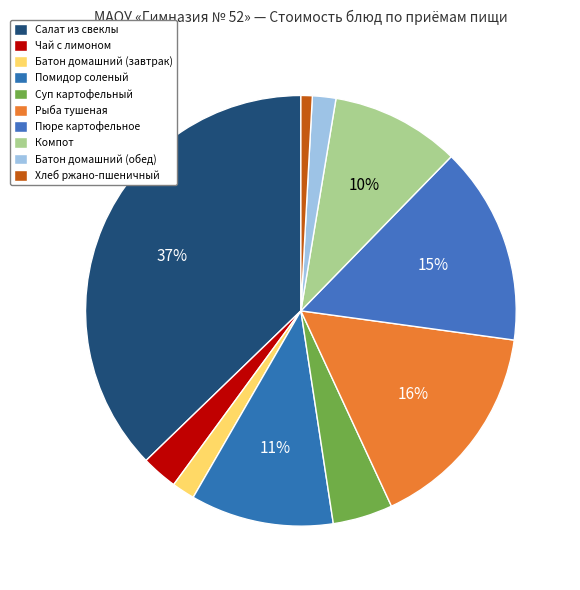

Which slice is the smallest?

Хлеб ржано-пшеничный